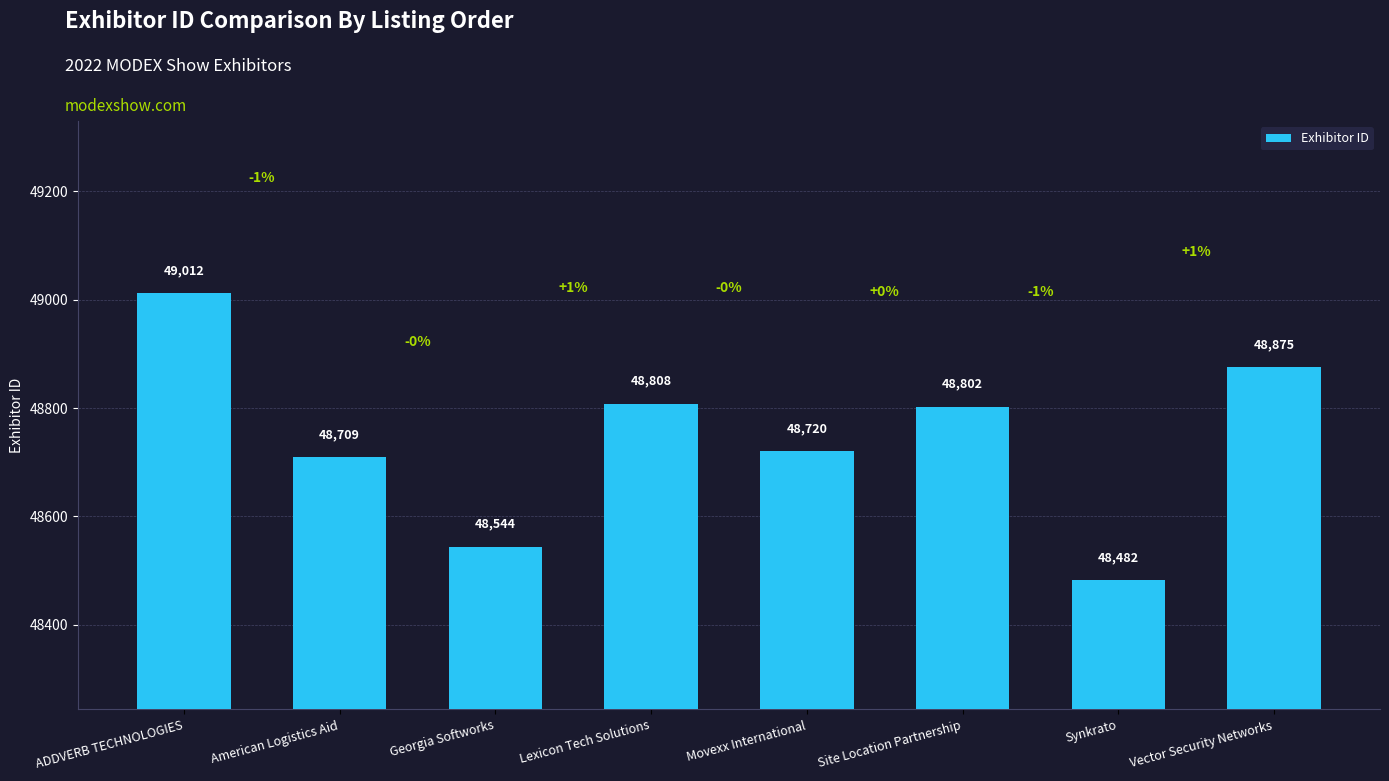

Between Georgia Softworks and Site Location Partnership, which is larger?

Site Location Partnership